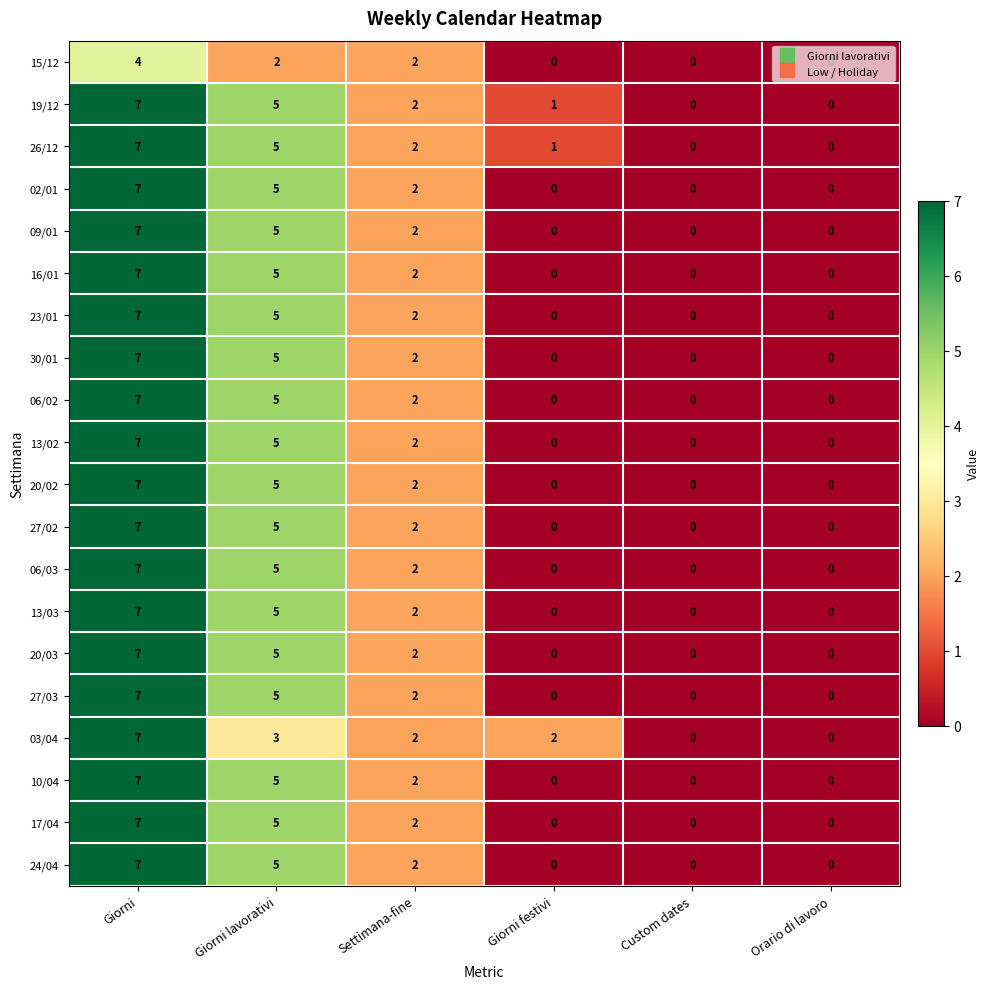

At which label is 20/02 closest to 3?

Settimana-fine